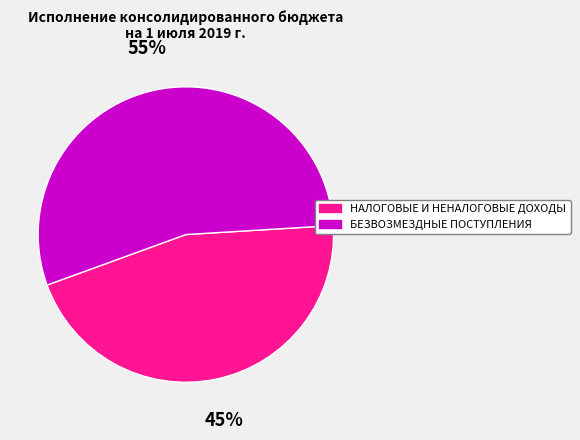

Is there a majority slice in this chart?

Yes